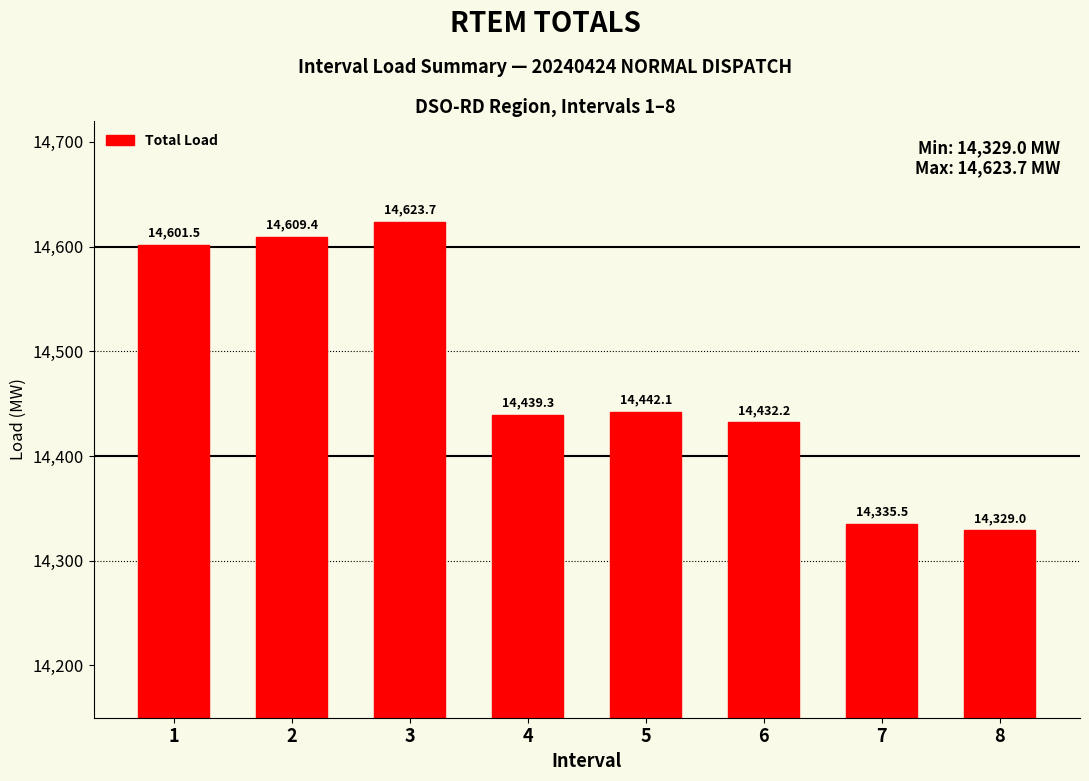

What is the change in value from 3 to 4?

-184.4